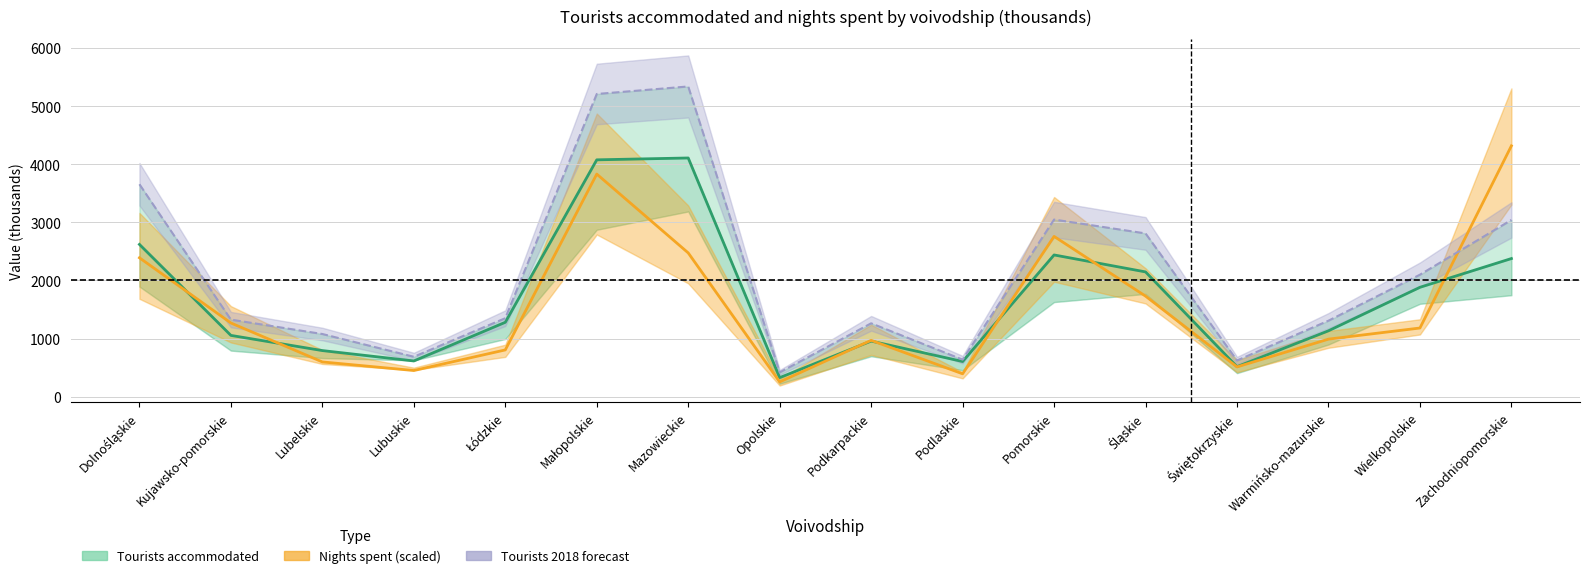

Where is the first local maximum for Tourists 2018?

Mazowieckie